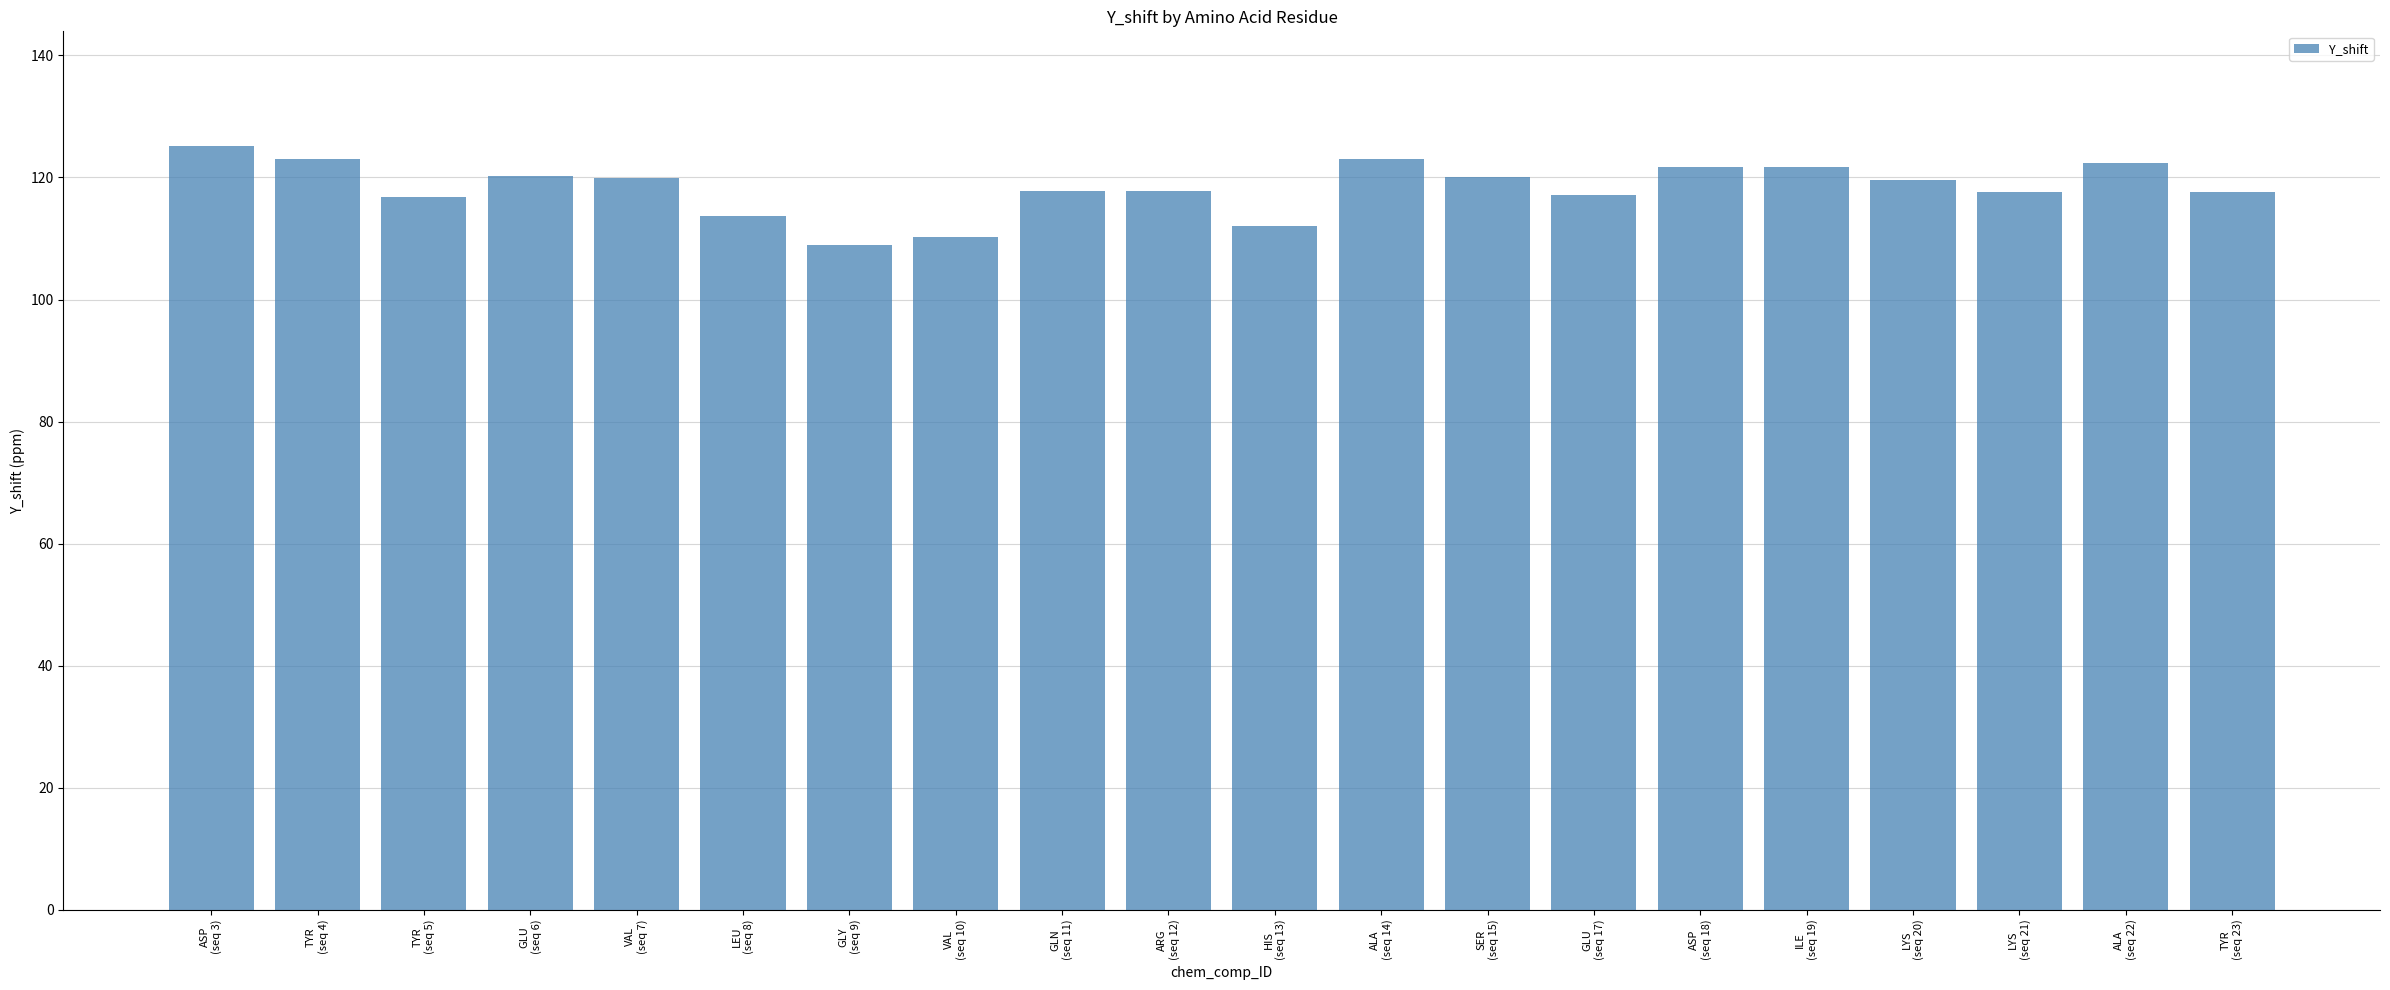

What is the value of the 3rd bar from the left?

116.8